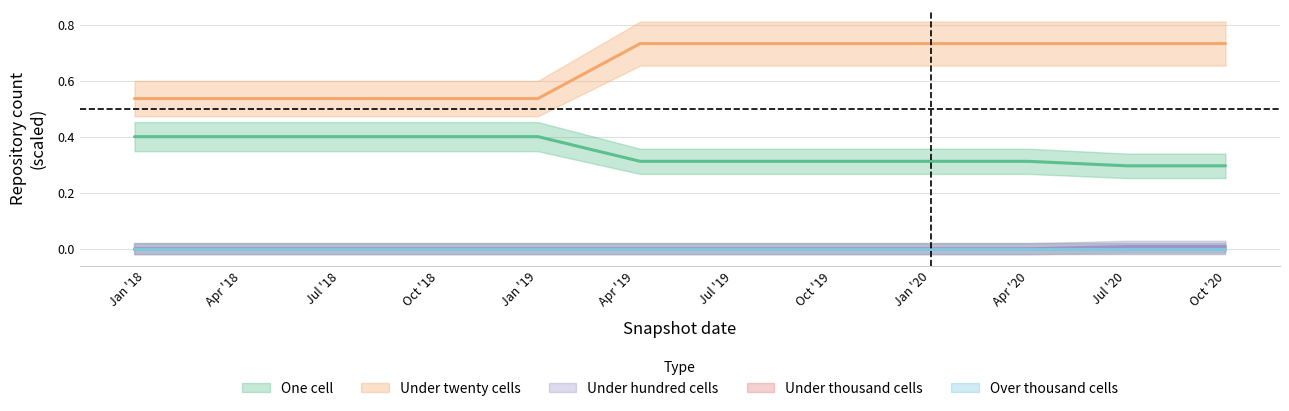

At how many categories does at least one series exceed 0?

12